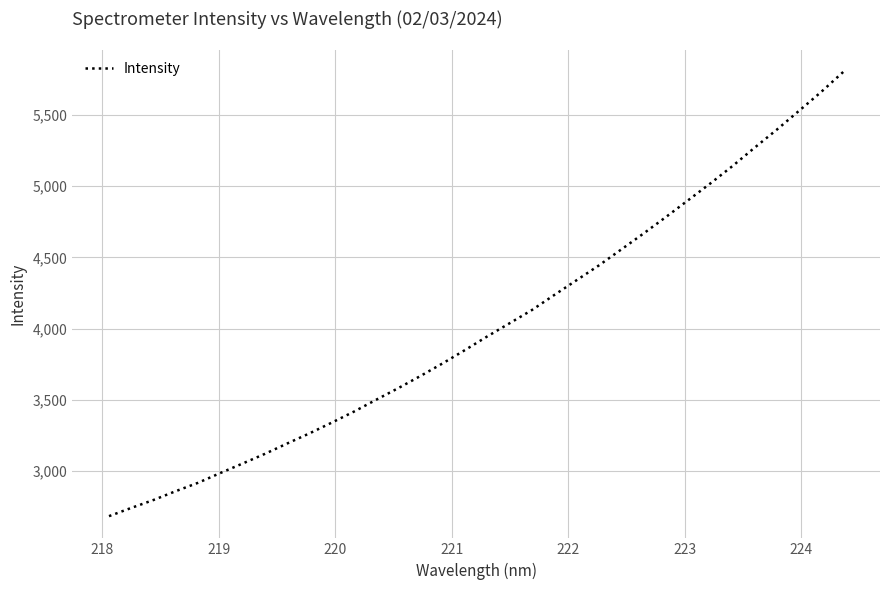

What is the smallest value displayed?

2684.5